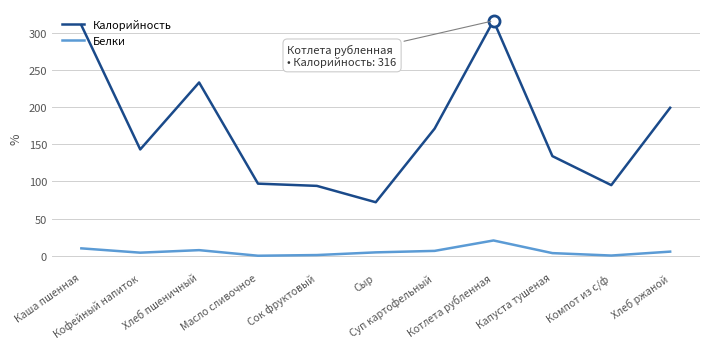

Read the Калорийность value at Кофейный напиток.

143.0